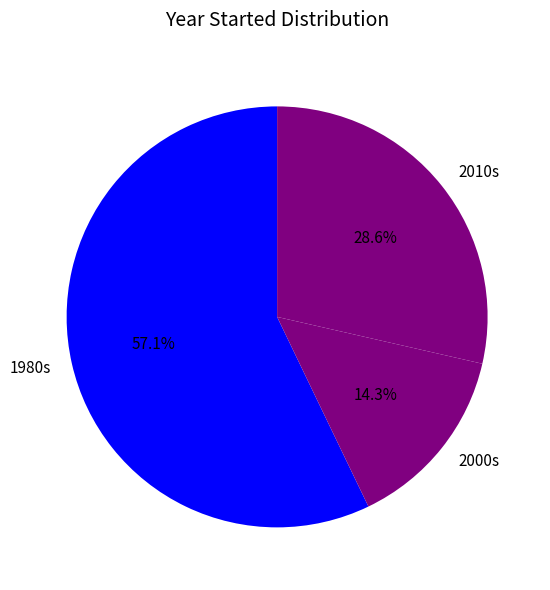

Rank the categories by value from highest to lowest.

1980s, 2010s, 2000s